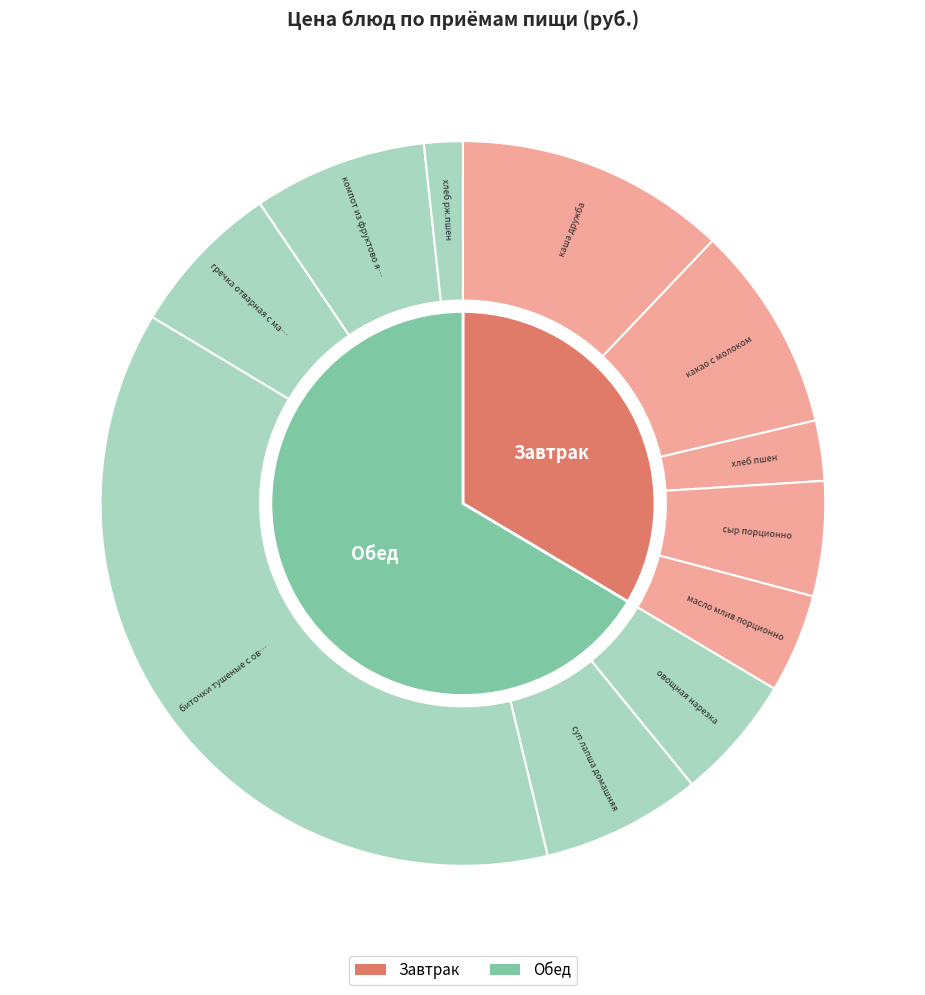

To the nearest percent, what portion does овощная нарезка represent?

6%